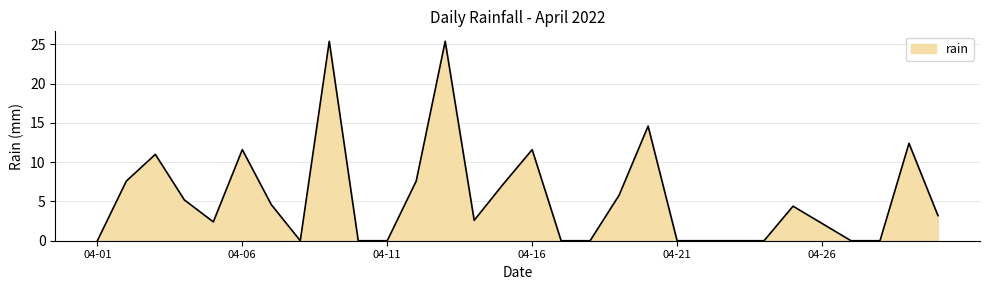

What is the greatest value displayed?

25.4